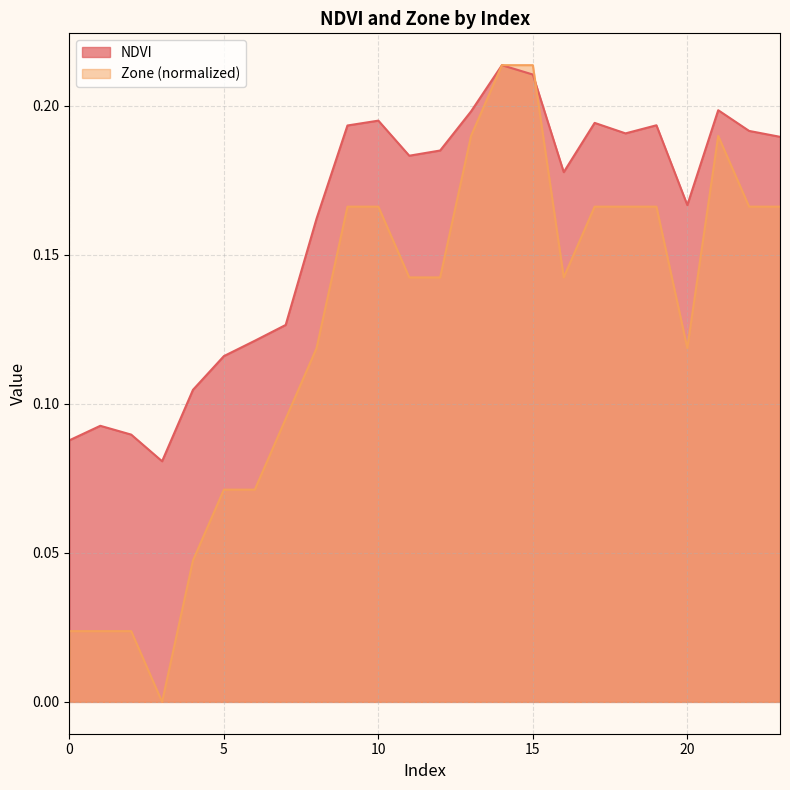

At which label is Zone closest to 0?

3